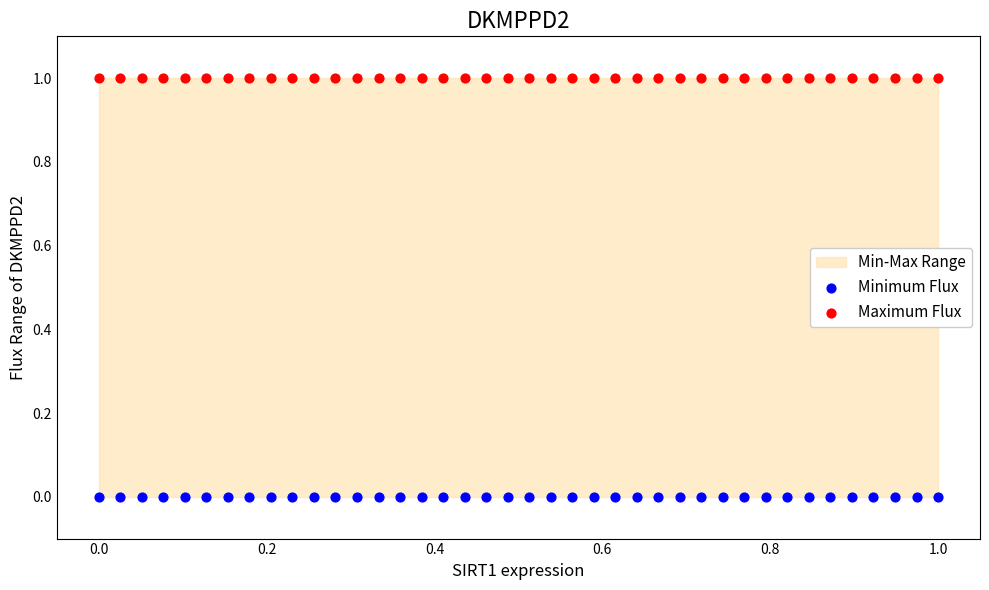

Which series reaches the minimum Y coordinate?

Minimum Flux